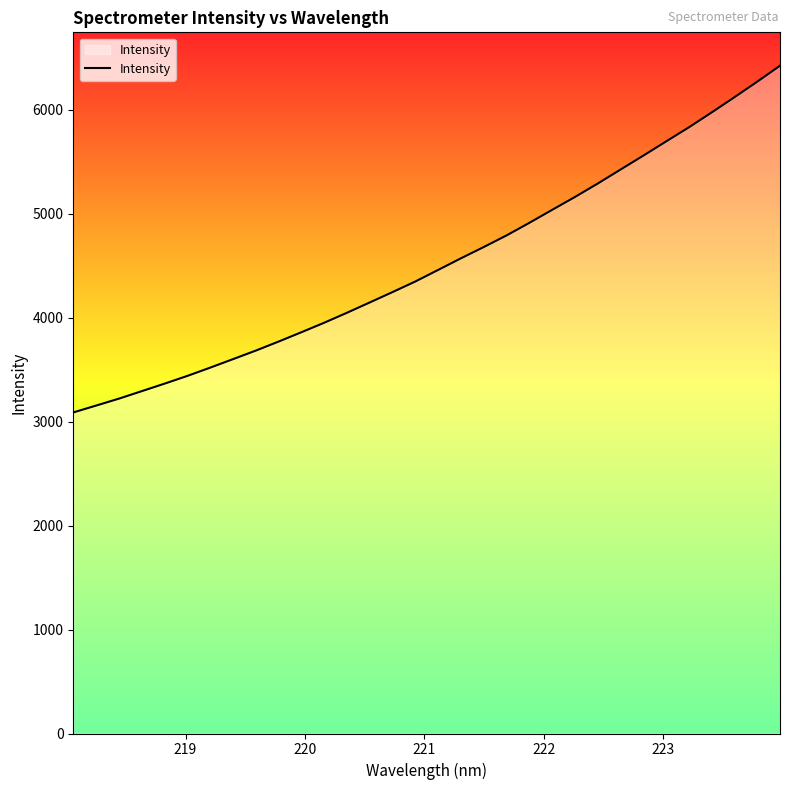

What is the minimum value shown in the chart?

3088.4